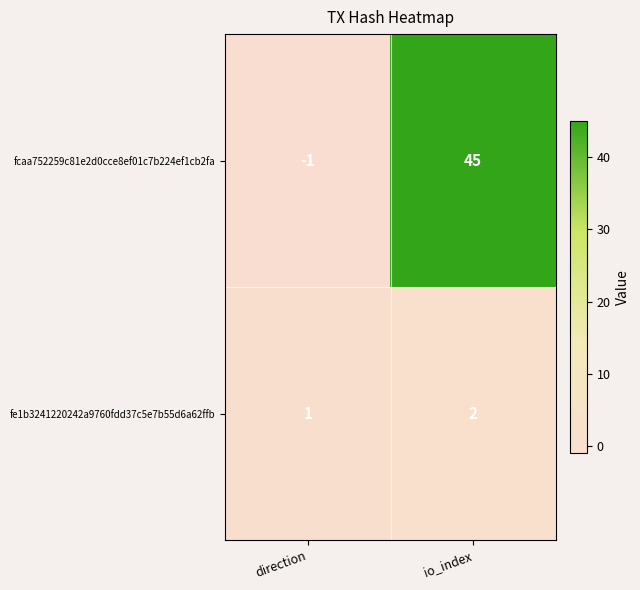

What is the difference between the highest and lowest values at direction?

2